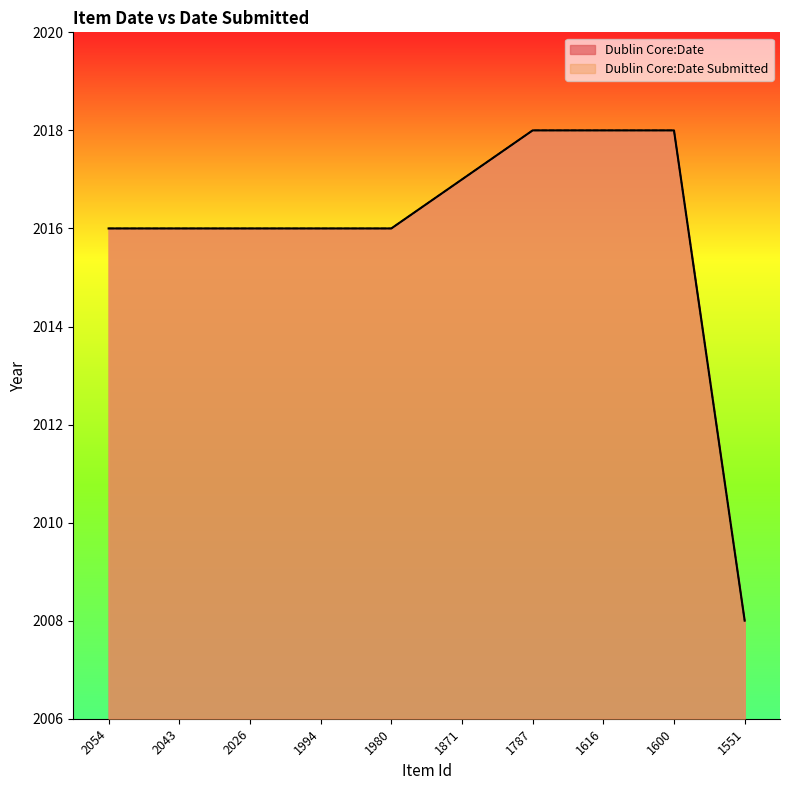

Is it true that Dublin Core:Date Submitted equals 2016 at 2026?

True